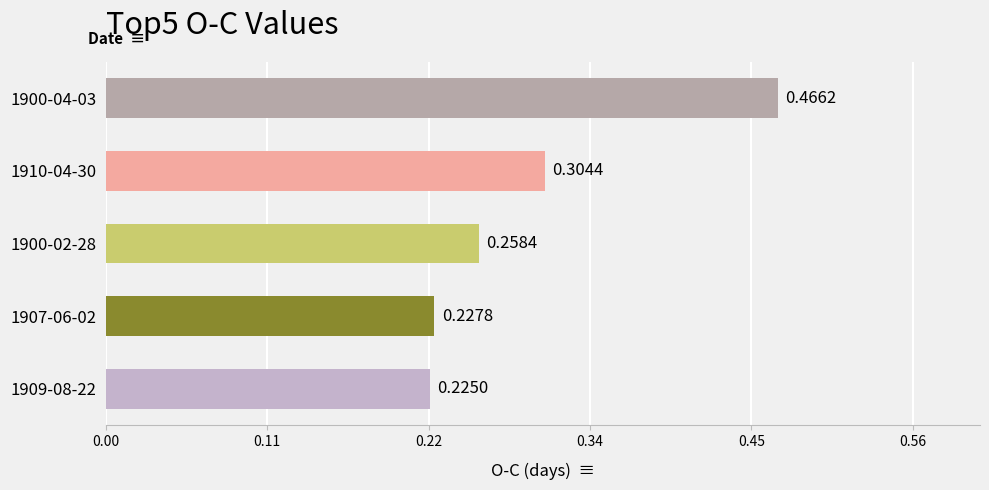

Which has a higher value, 1900-02-28 or 1900-04-03?

1900-04-03